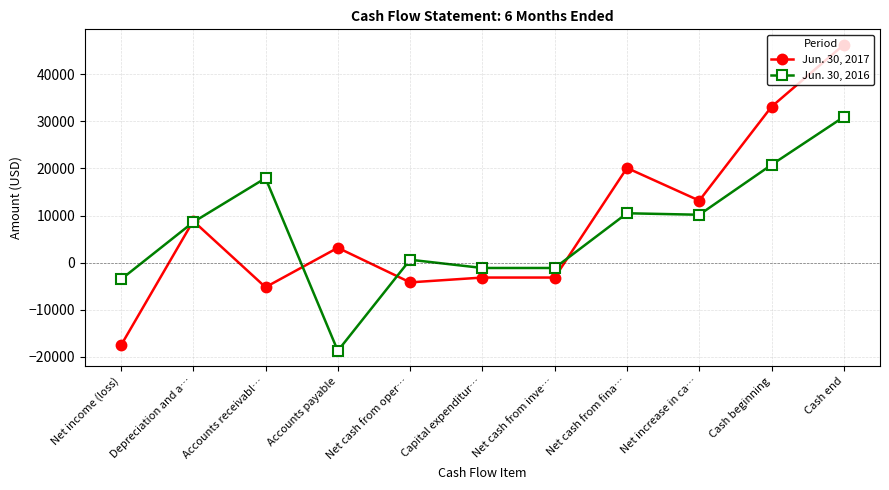

What is the difference between the second highest and minimum values in the Jun. 30, 2017 series?

50649